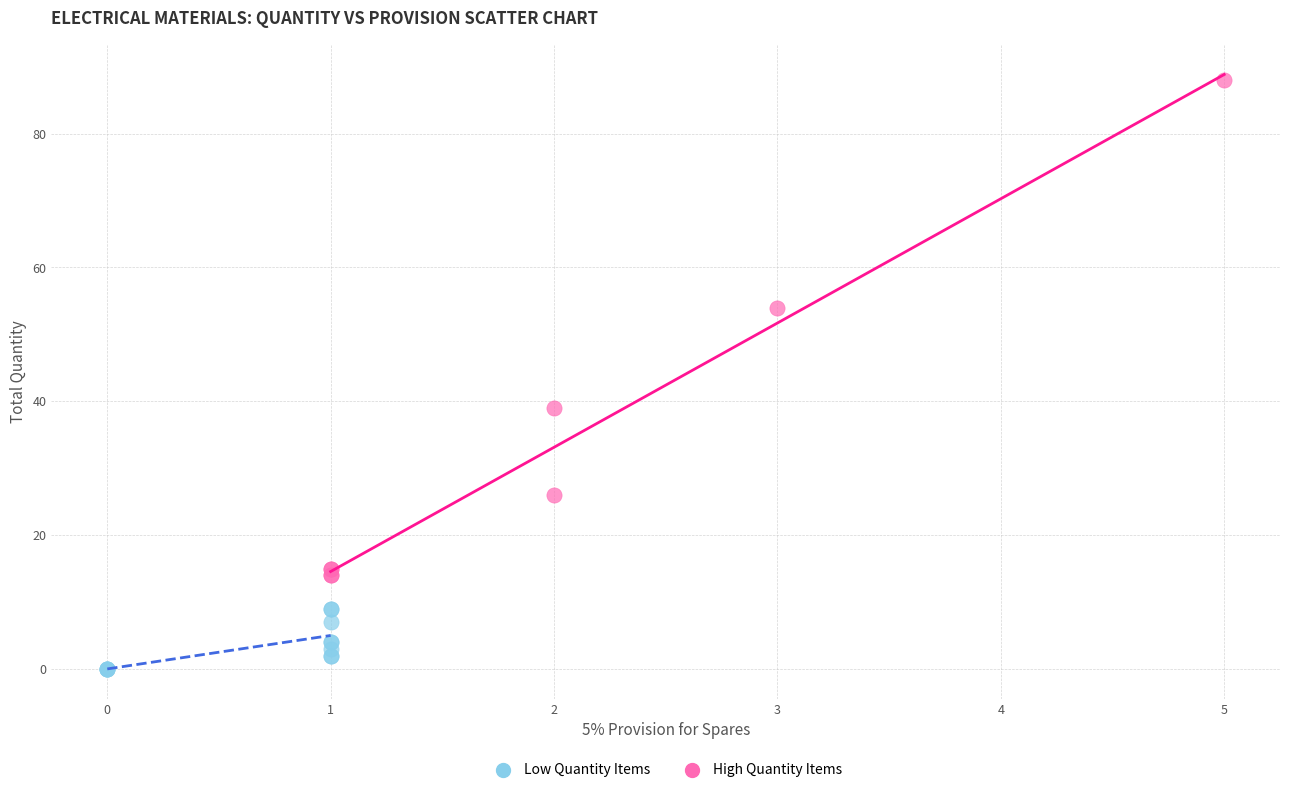

Which series contains the highest Y value?

High Quantity Items